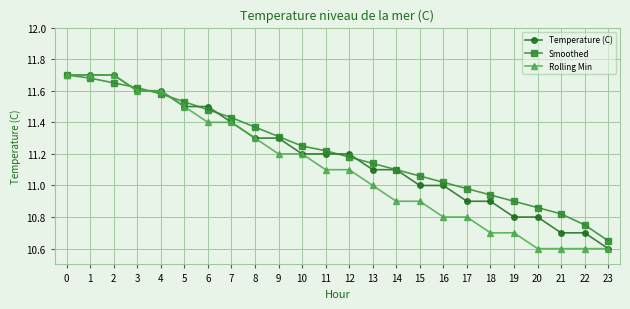

What is the value of the Temperature (C) point at the 9th from the left?

11.3